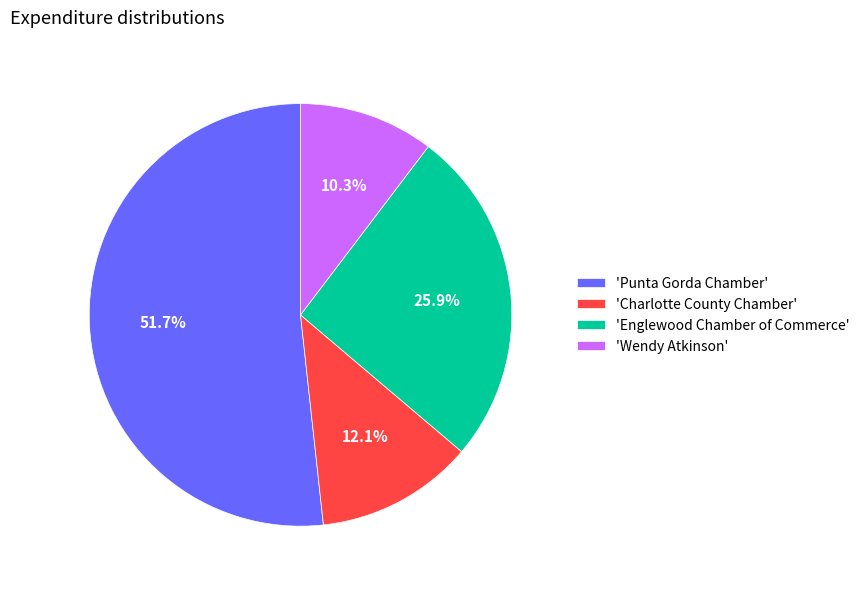

Is there a majority slice in this chart?

Yes